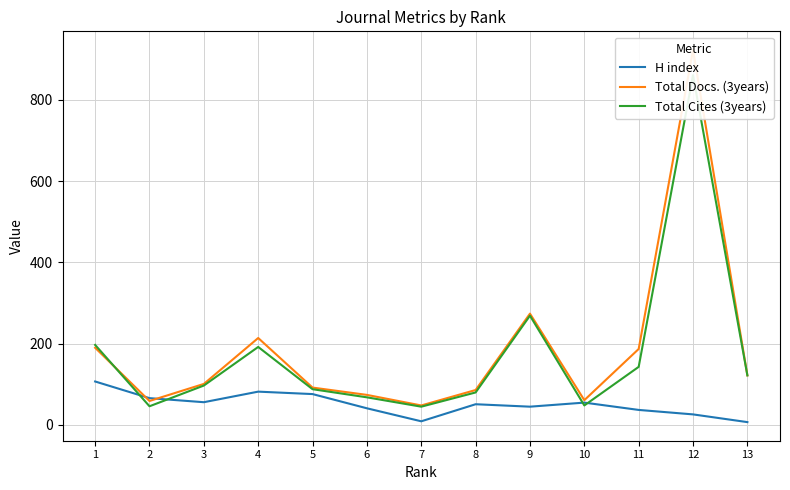

True or false: Total Docs. (3years) and Total Cites (3years) cross at least once.

True